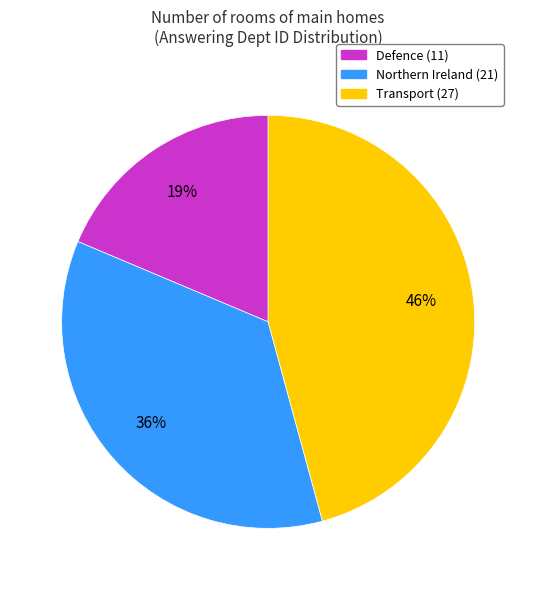

Does any single category account for the majority?

No